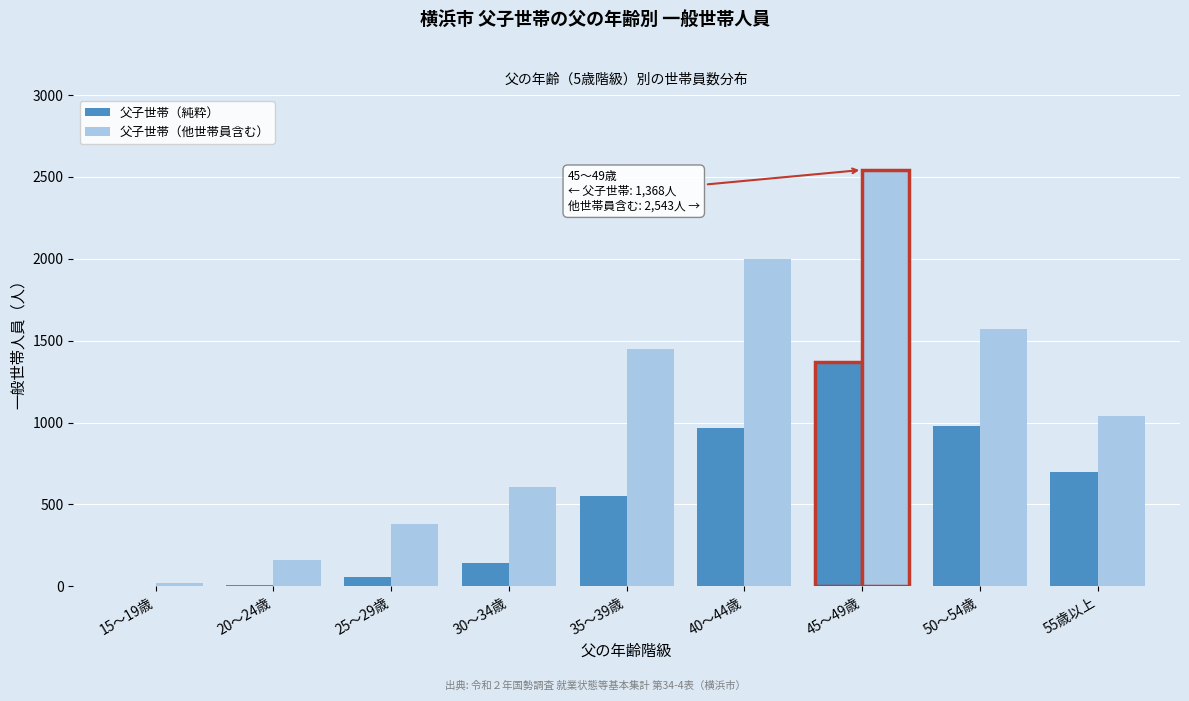

What is the maximum value shown in the chart?

2543